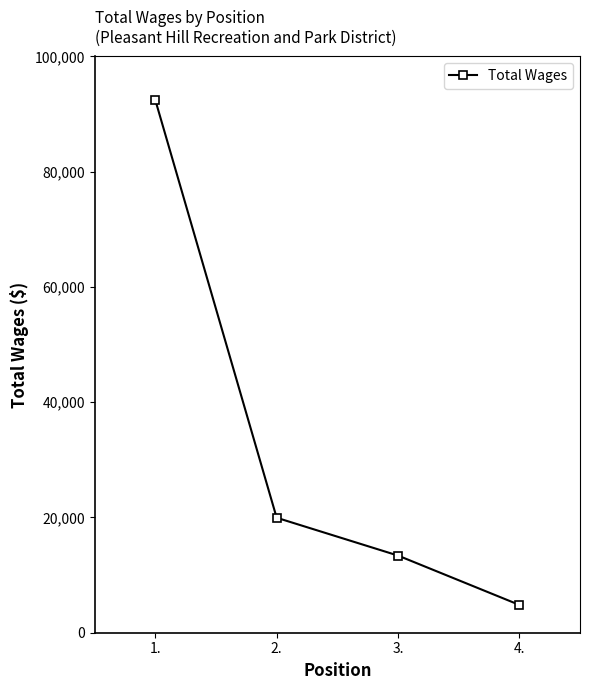

What is the difference between the maximum and minimum values?

87612